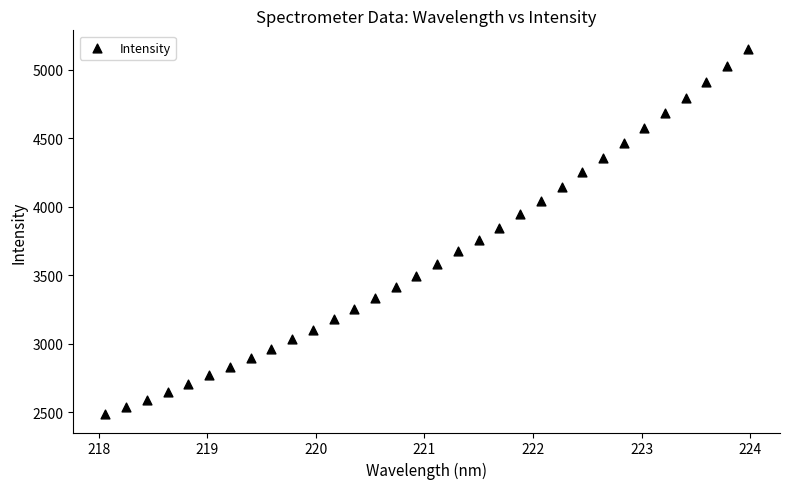

What is the range of X values (max minus min)?

5.9